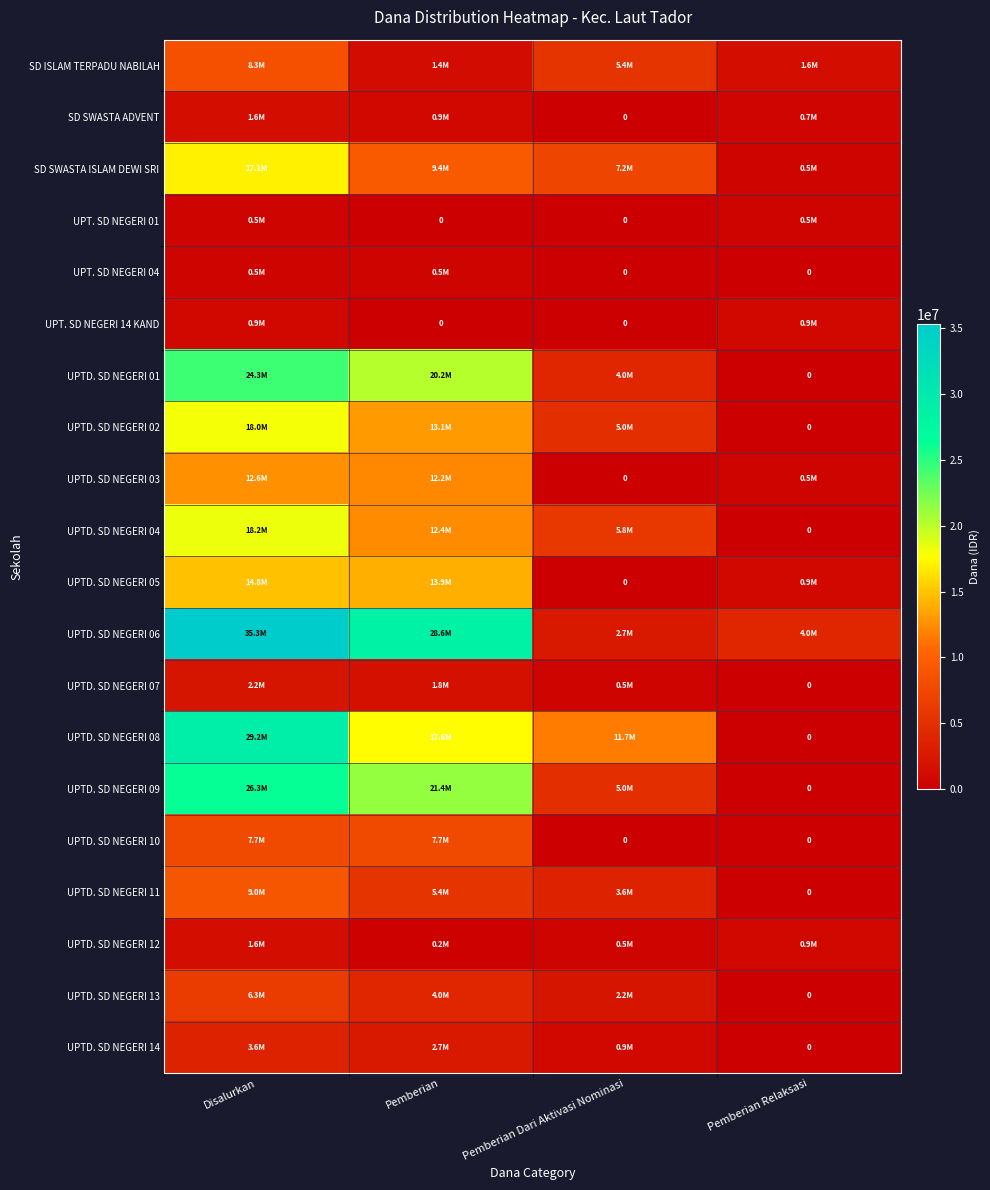

Is the value of UPT. SD NEGERI 14 KAND at Pemberian Dari Aktivasi Nominasi greater than the value of UPTD. SD NEGERI 06 at Disalurkan?

No